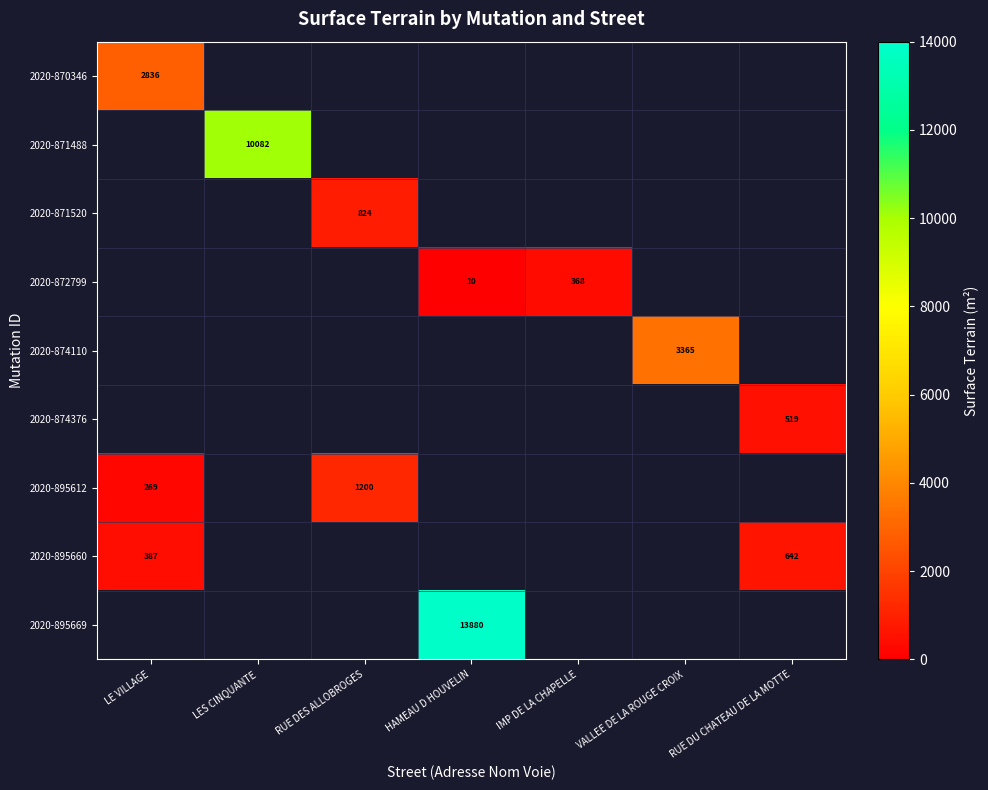

The value of 2020-872799 at IMP DE LA CHAPELLE is 156. True or false?

False